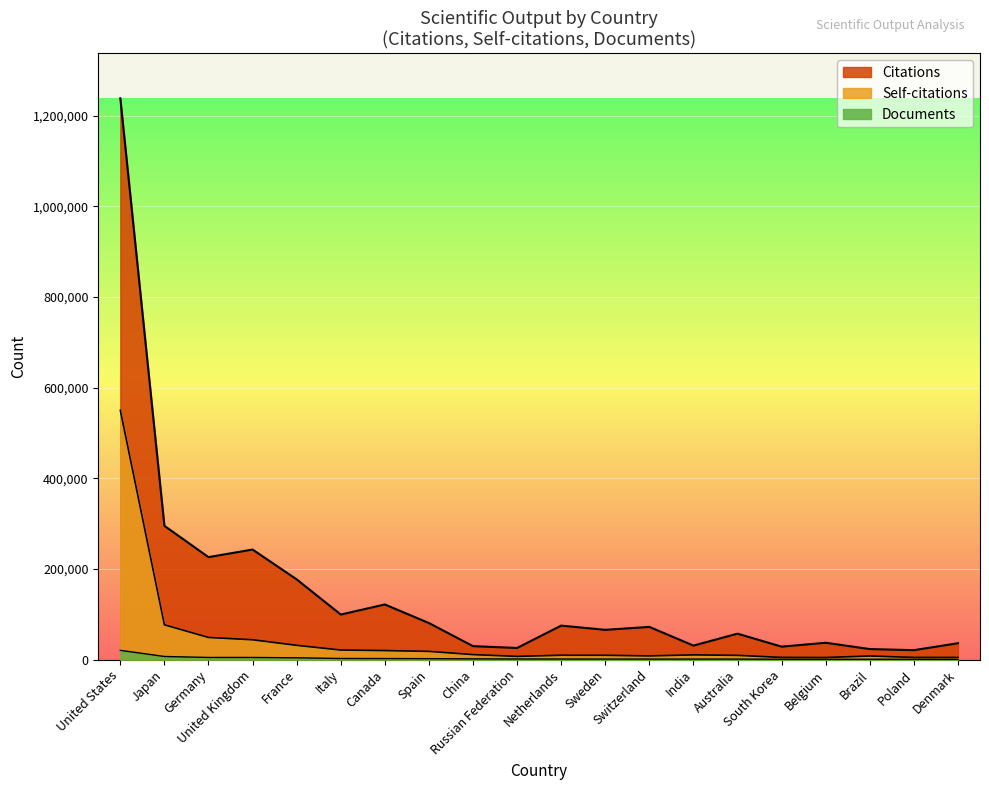

True or false: Documents and Citations intersect in this chart.

False